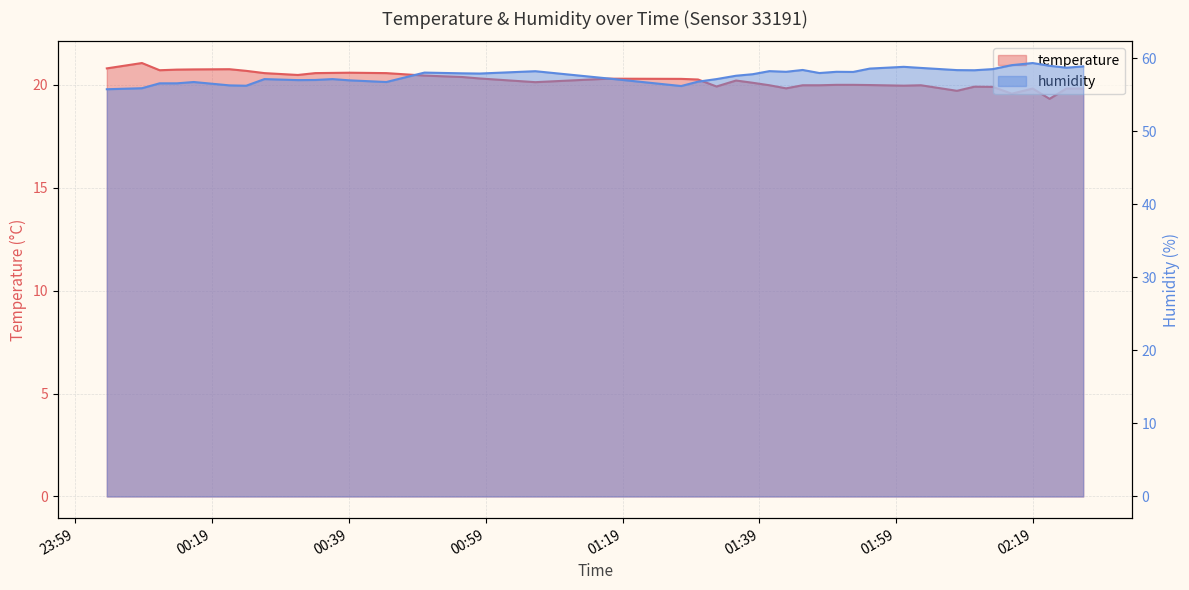

What are all the series names shown in the legend?

temperature, humidity